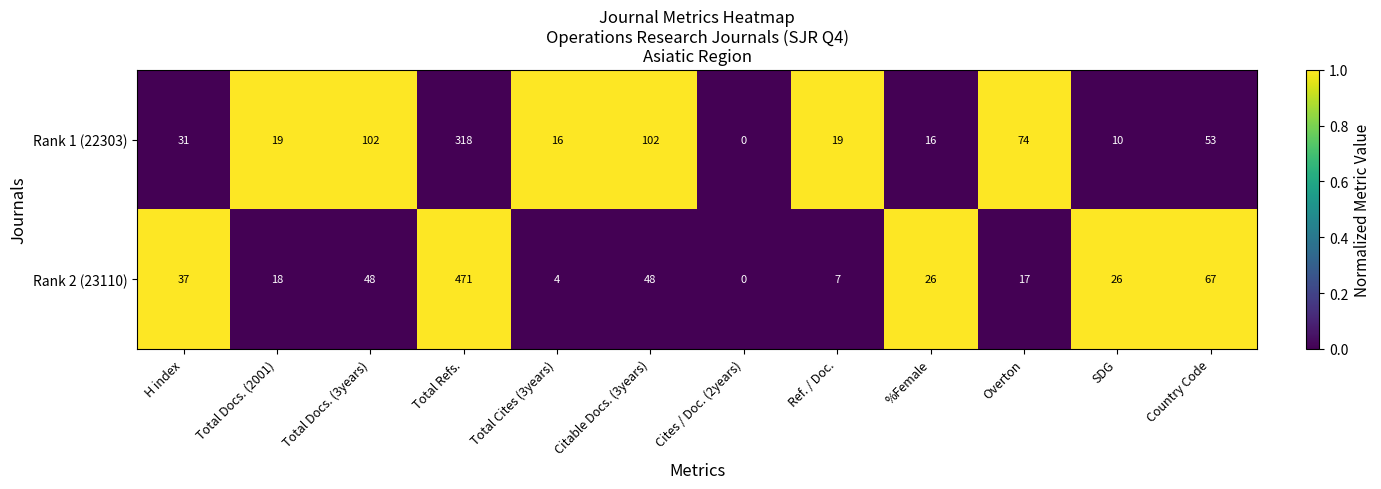

Which series has the largest total across all categories?

Rank 2 (23110)